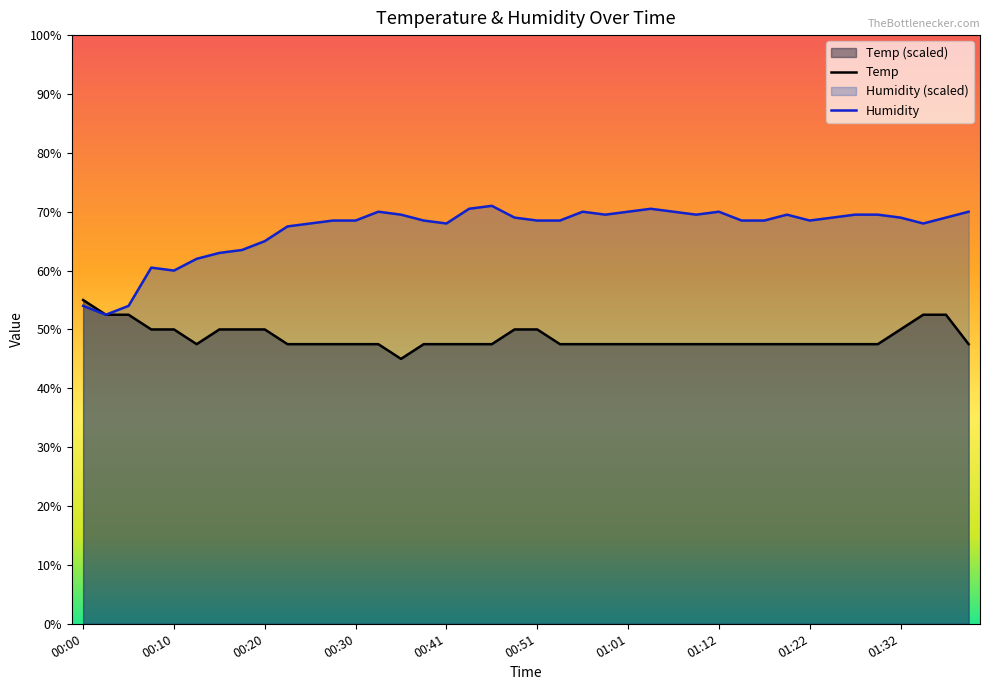

The Humidity series shows 69.0 at 38. True or false?

True